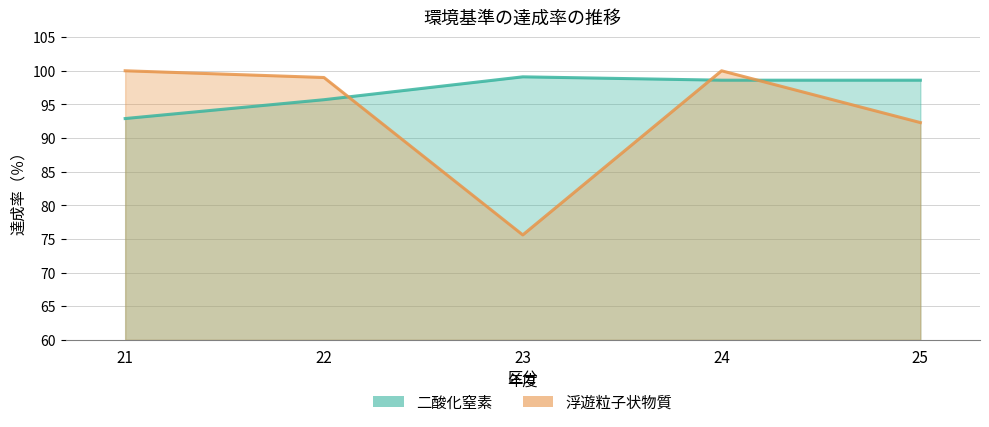

Is it true that 二酸化窒素 equals 98.6 at 24?

True